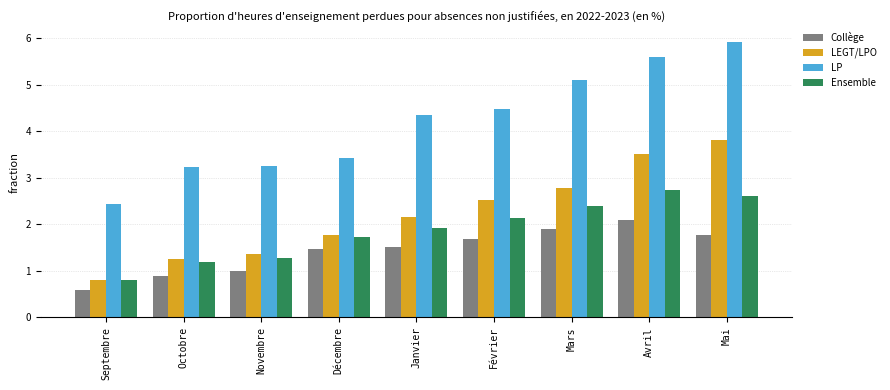

What position from the left is Avril?

8